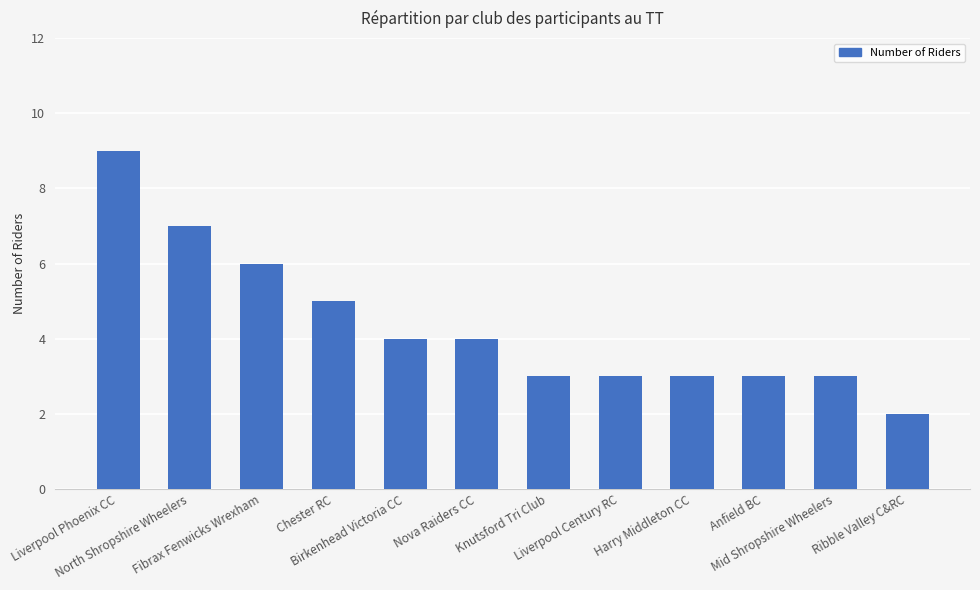

What value does the data have at Chester RC?

5